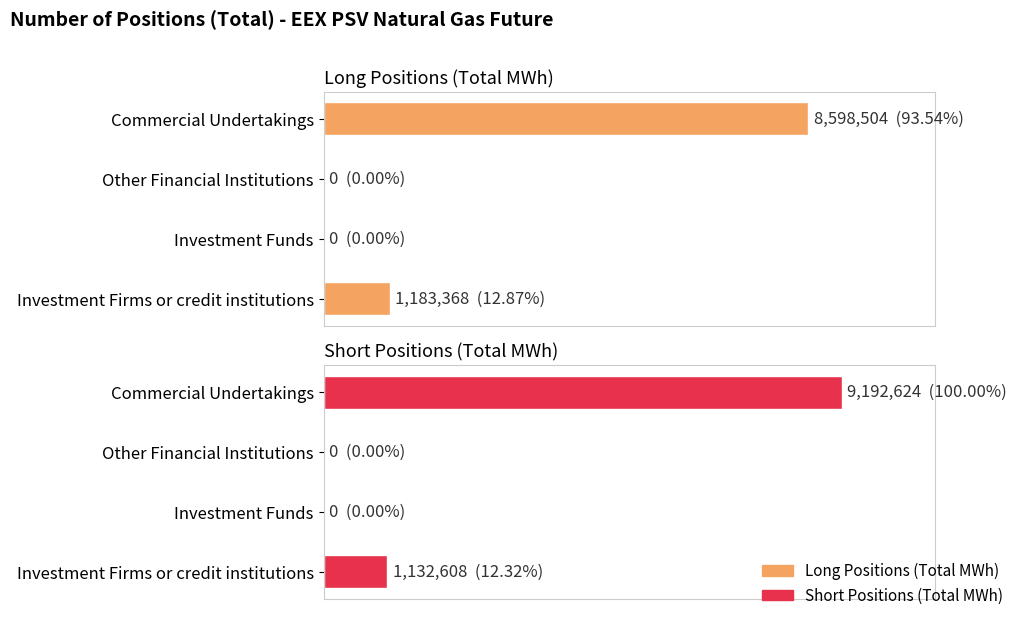

What is the sum of the Short Positions (Total MWh) values at Investment Funds and Commercial Undertakings?

9192624